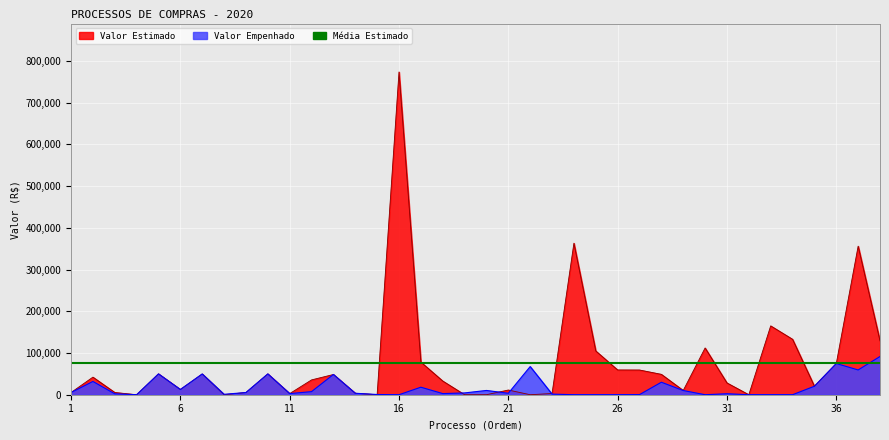

What is the difference between the maximum and minimum values in the Valor Empenhado series?

91593.3